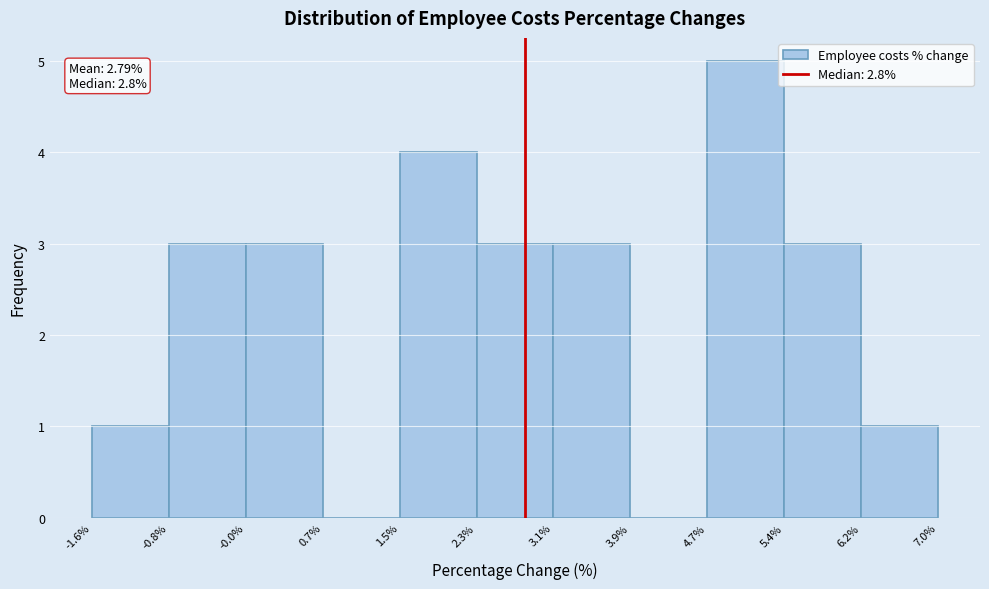

Over which range of the x-axis is the bar tallest?

4.7% to 5.4%